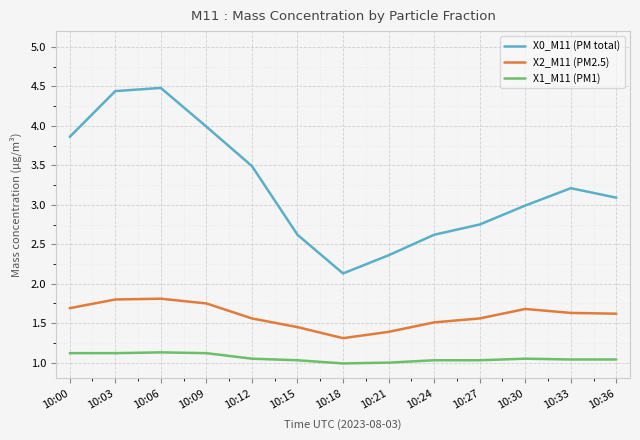

Is the value of X2_M11 (PM2.5) at 10:36 greater than the value of X1_M11 (PM1) at 10:18?

Yes